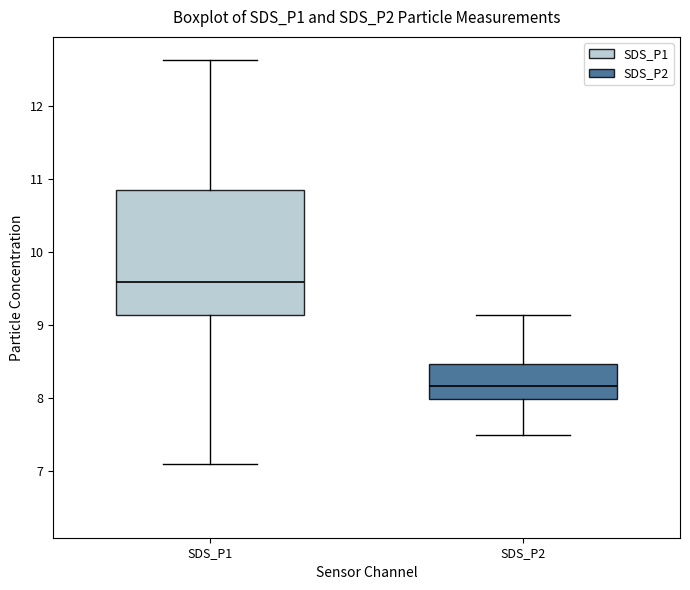

Reading left to right, transcribe this box plot: for each box, give where its median line is, the range the box spans, and where its two whiskers end, as read against the y-axis. The values are not printed on the chart, so give them approximately, as read against the axis.

SDS_P1: median 9.6, box 9.1 to 10.9, whiskers 7.1 to 12.6
SDS_P2: median 8.2, box 8.0 to 8.5, whiskers 7.5 to 9.1